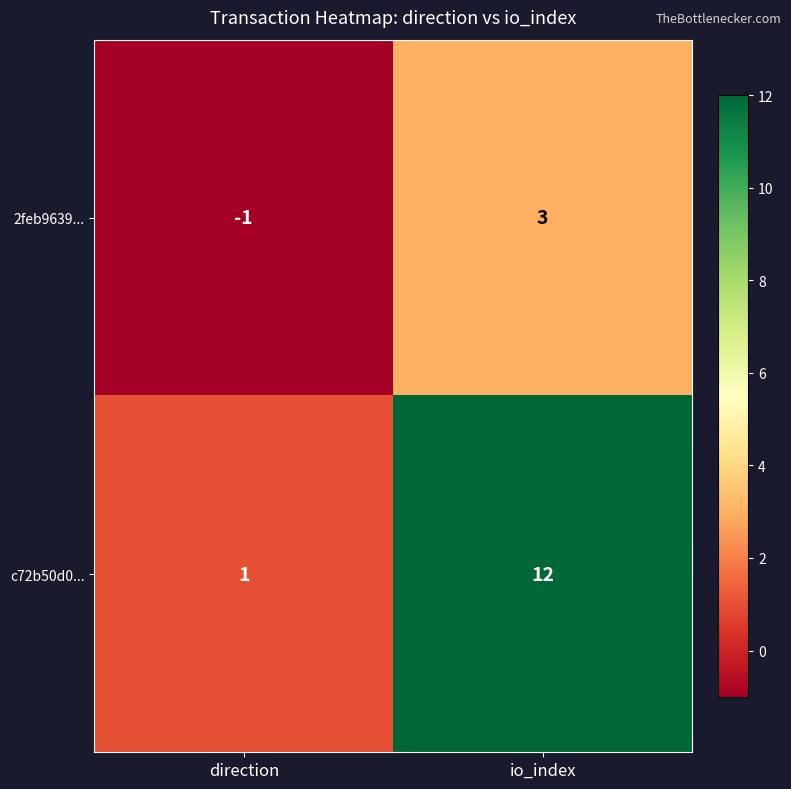

What is the sum of the c72b50d0... values at direction and io_index?

13